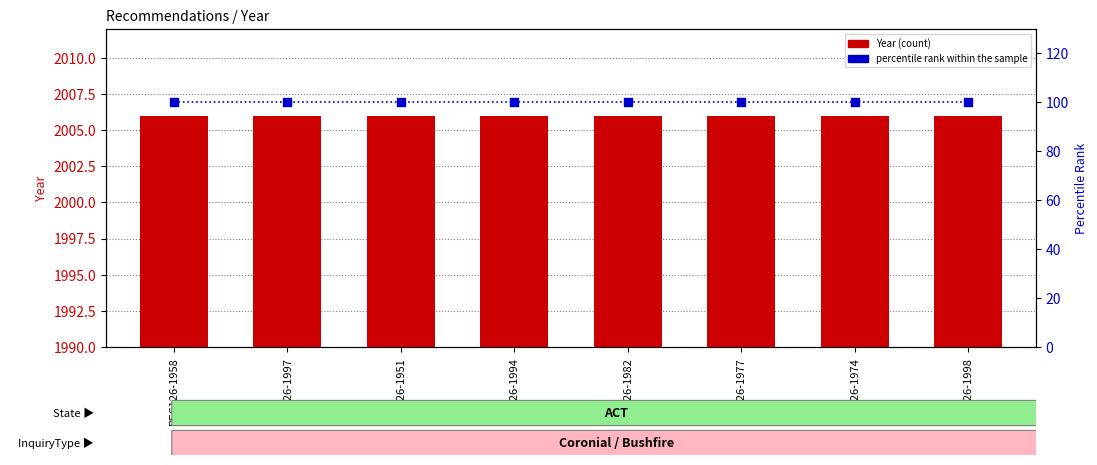

Which series has the largest total across all categories?

Year